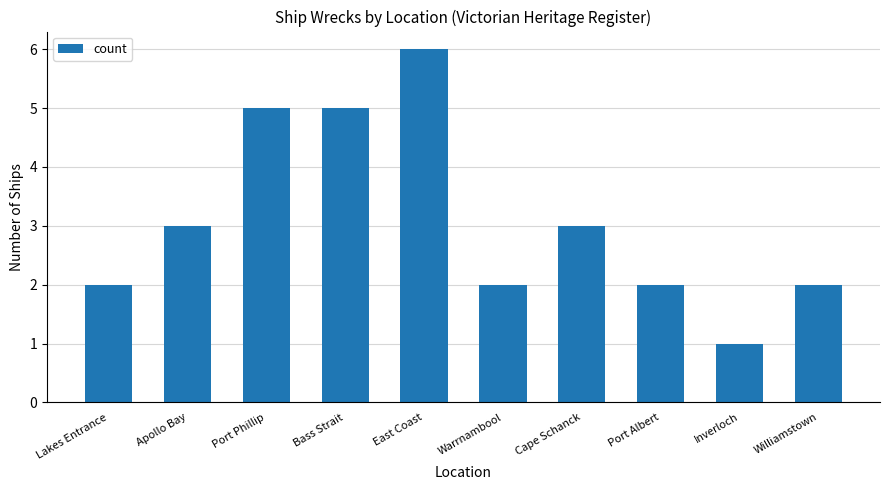

Reading left to right, what are all the values shown in this chart?

Lakes Entrance=2	Apollo Bay=3	Port Phillip=5	Bass Strait=5	East Coast=6	Warrnambool=2	Cape Schanck=3	Port Albert=2	Inverloch=1	Williamstown=2